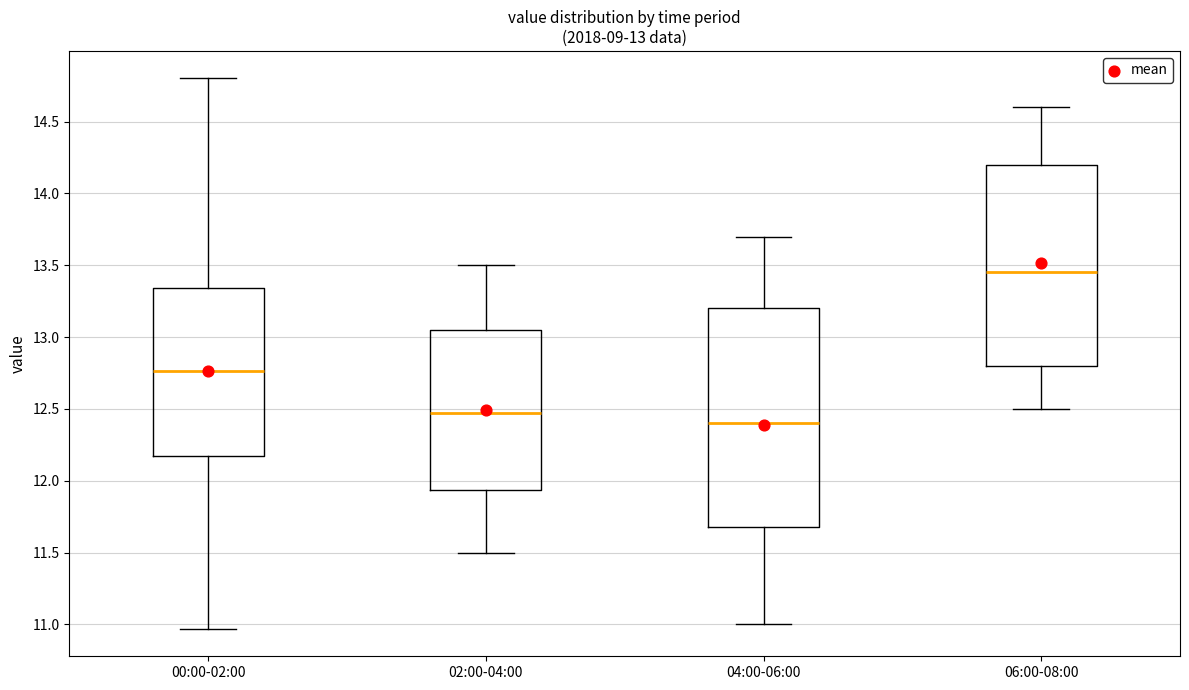

Which box has the highest median line?

06:00-08:00